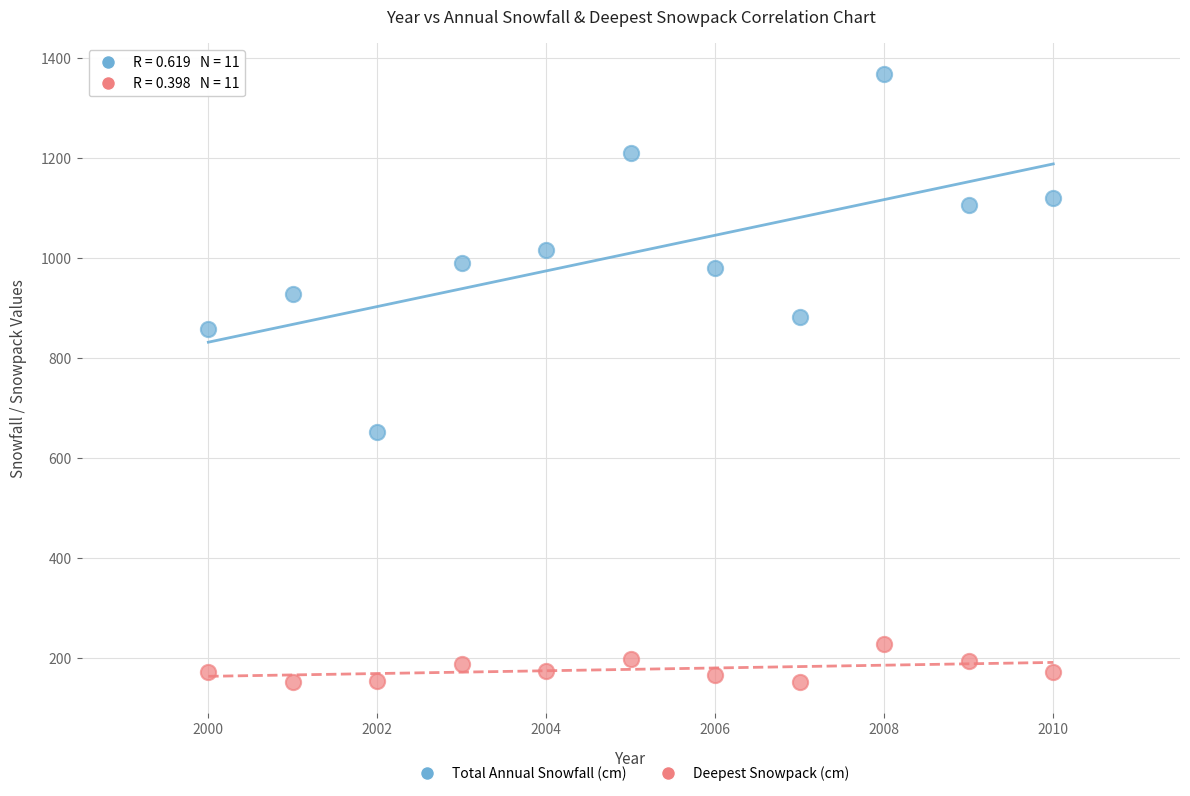

Across all data points, what is the range of Y values (max minus min)?

1217